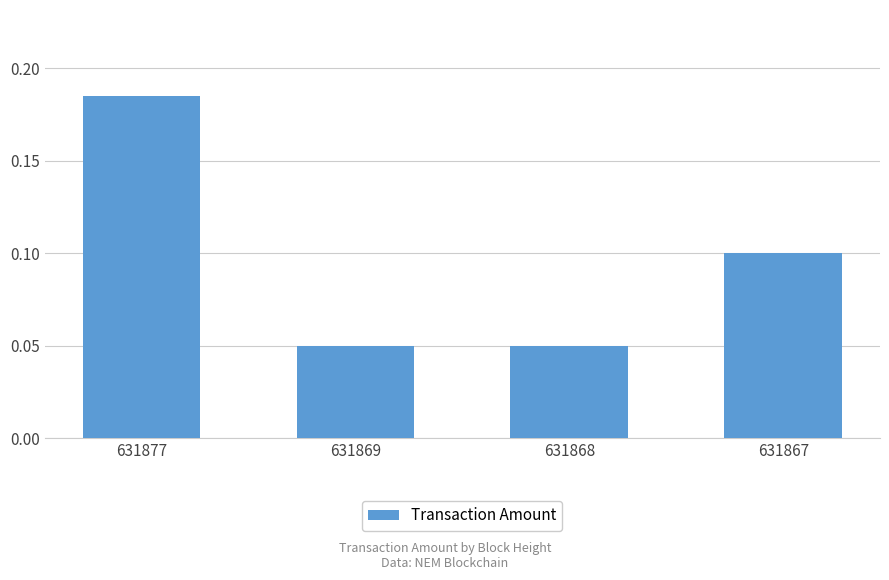

At which category does the chart reach its peak across all series?

631877